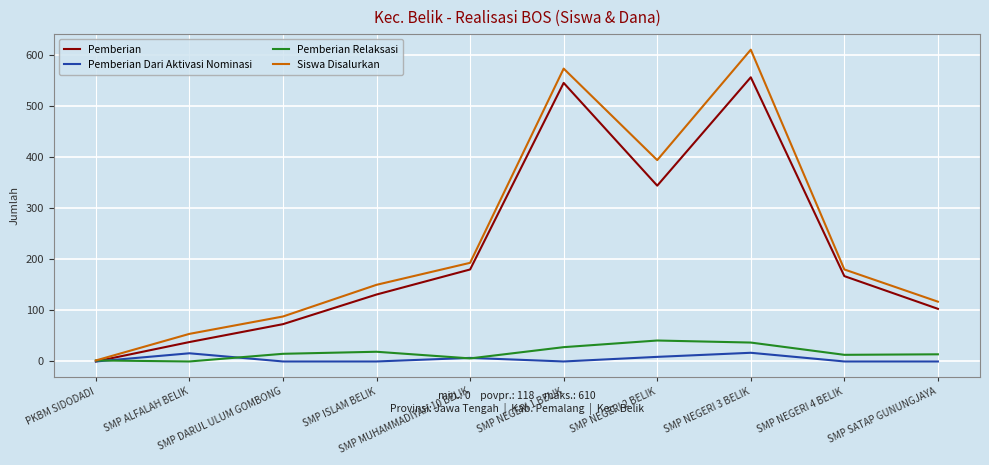

What is the maximum value for Pemberian Dari Aktivasi Nominasi?

17